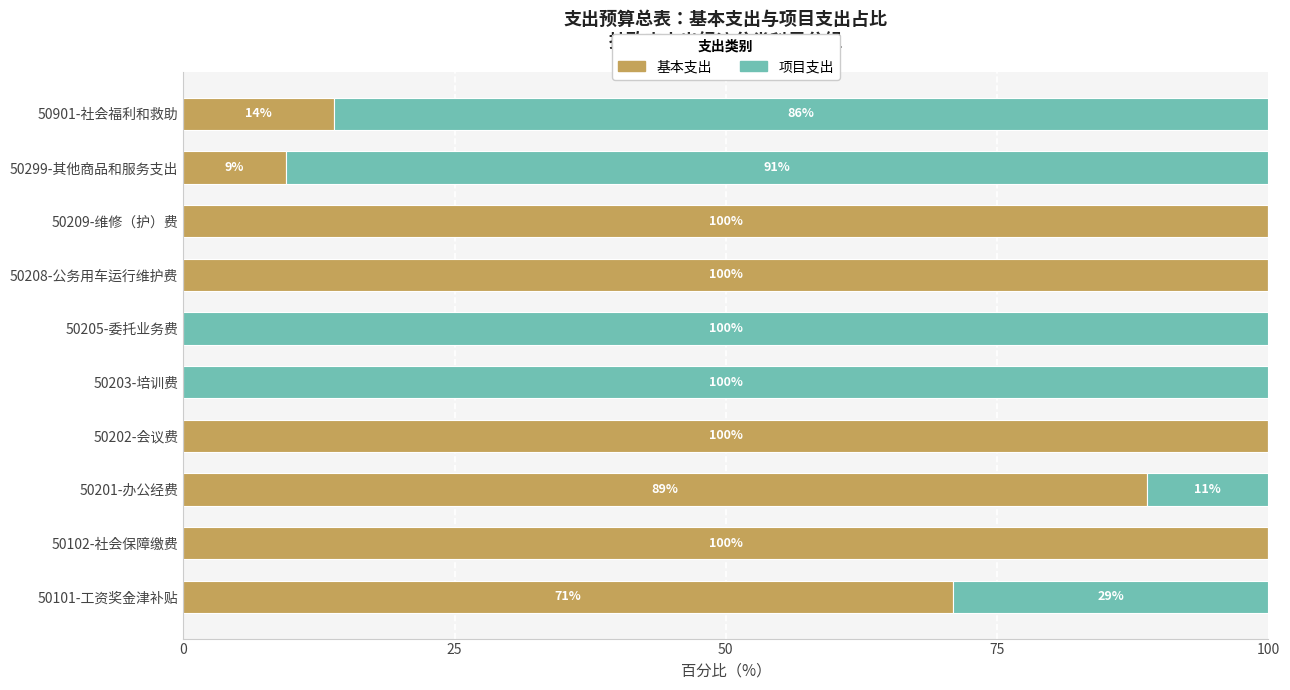

What is the approximate value of 基本支出 at 50101-工资奖金津补贴?

71.0